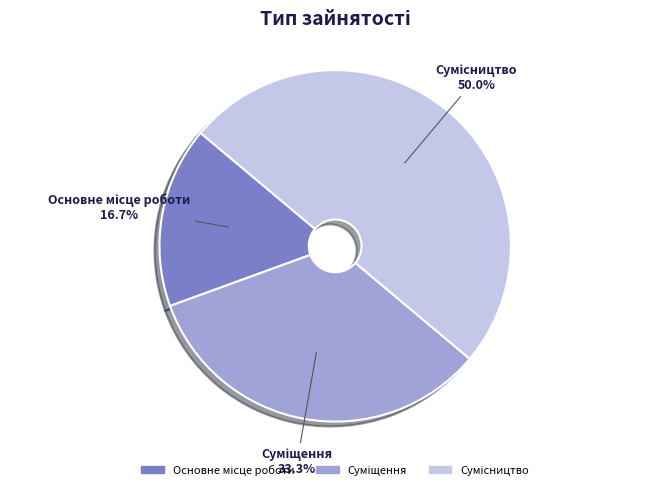

How many segments does this pie chart have?

3